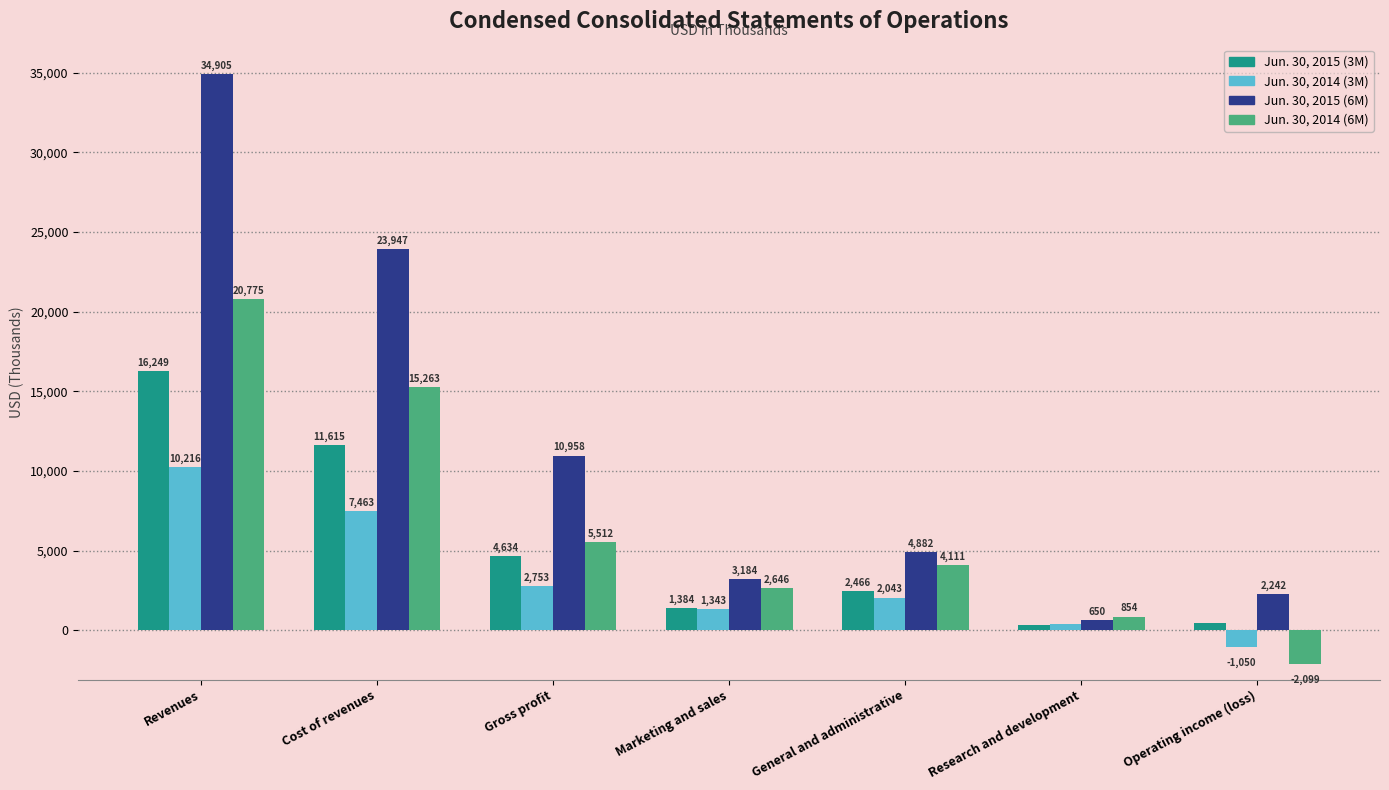

How many categories are shown in the chart?

7